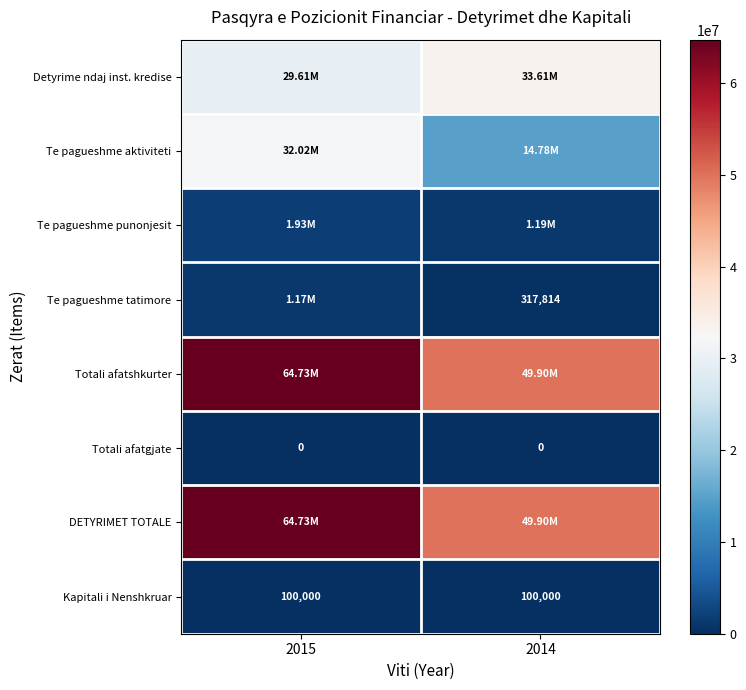

What is the sum of all Kapitali i Nenshkruar values?

200000.0